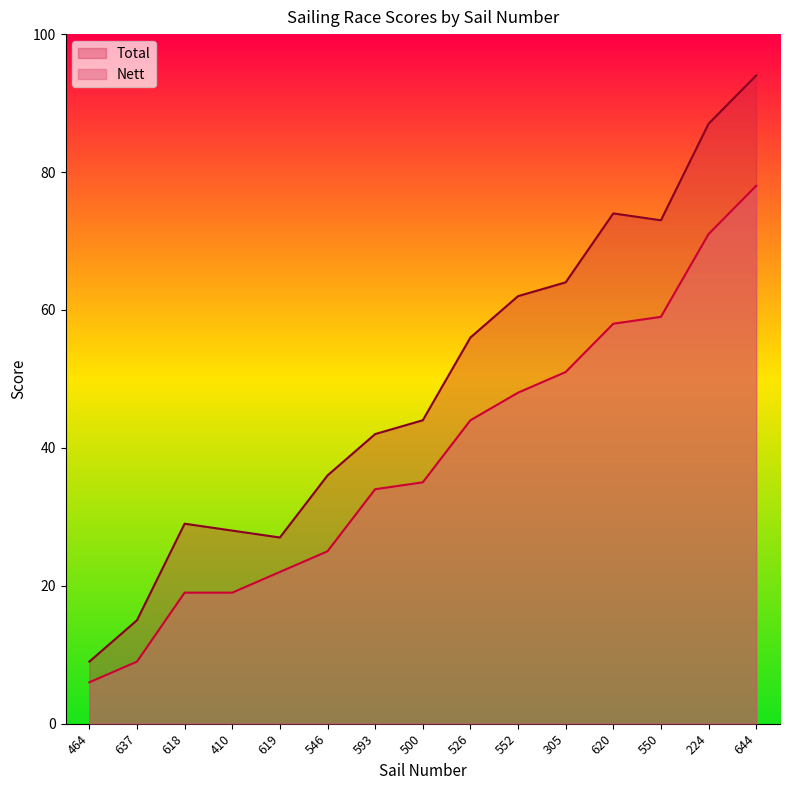

At which category does Total reach its first local valley?

619